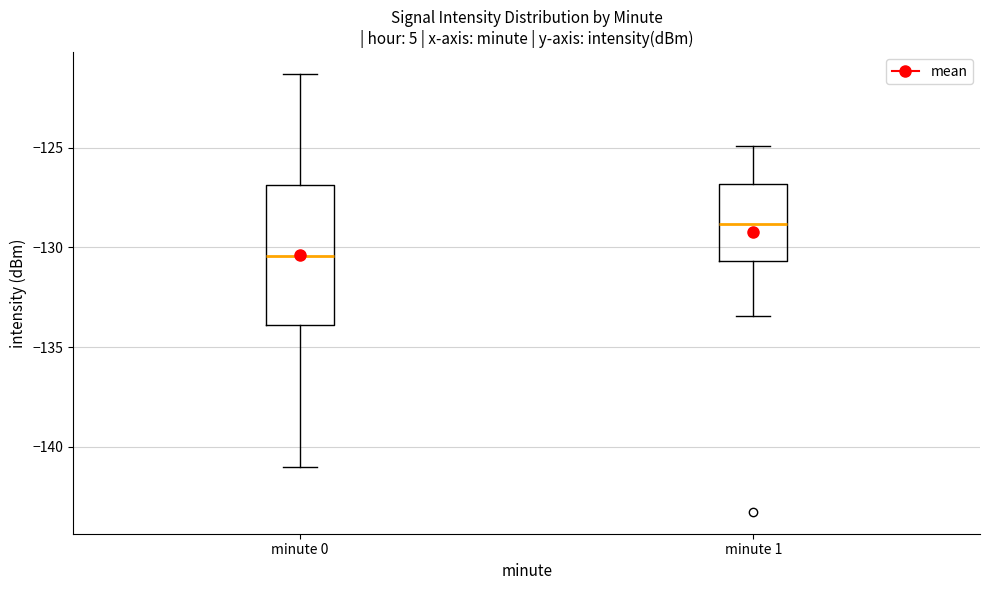

Reading left to right, transcribe this box plot: for each box, give where its median line is, the range the box spans, and where its two whiskers end, as read against the y-axis. The values are not printed on the chart, so give them approximately, as read against the axis.

minute 0: median -130.5, box -134.0 to -127.0, whiskers -141.0 to -121.5
minute 1: median -129.0, box -130.5 to -127.0, whiskers -133.5 to -125.0